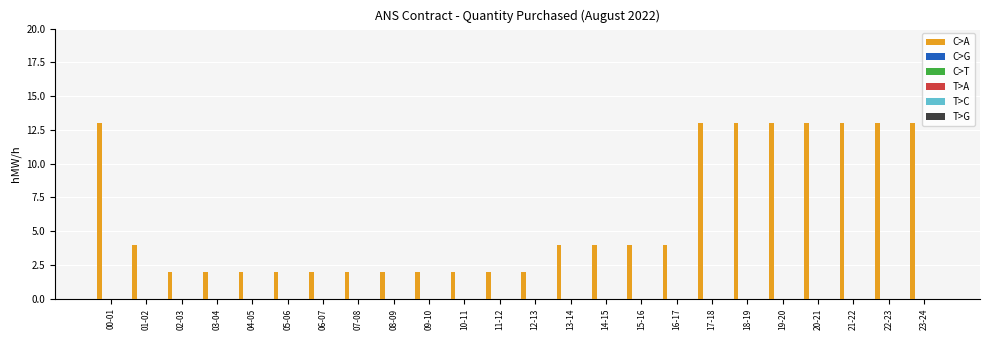

How many series are shown in this chart?

1